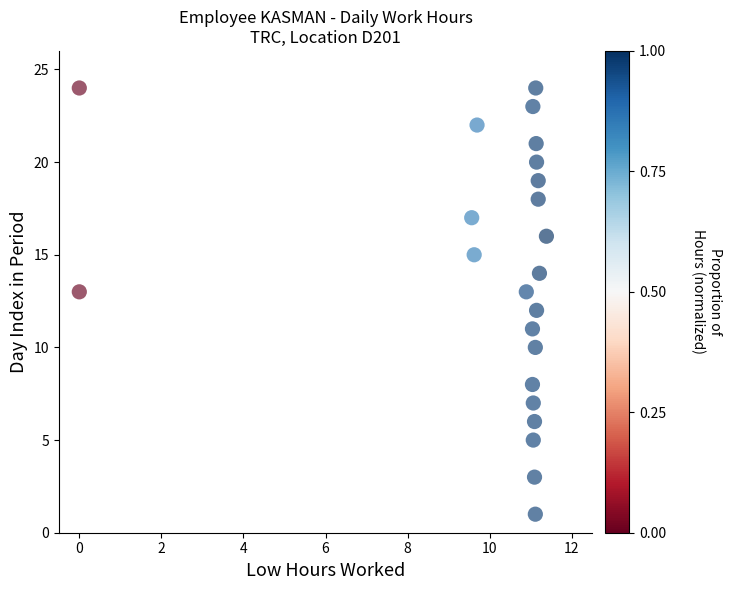

What is the range of Y values (max minus min)?

23